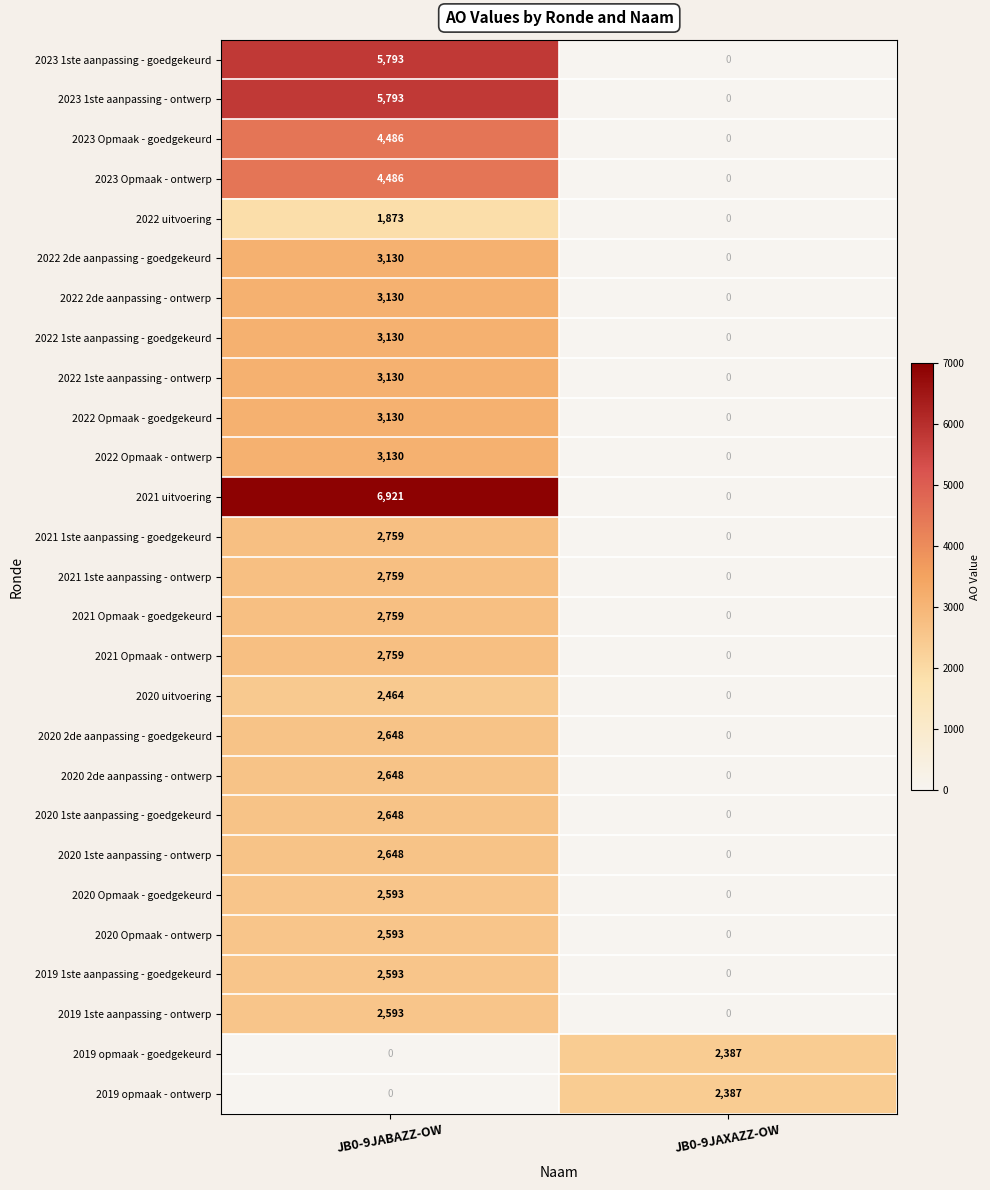

At which category is the sum across all series the highest?

JB0-9JABAZZ-OW